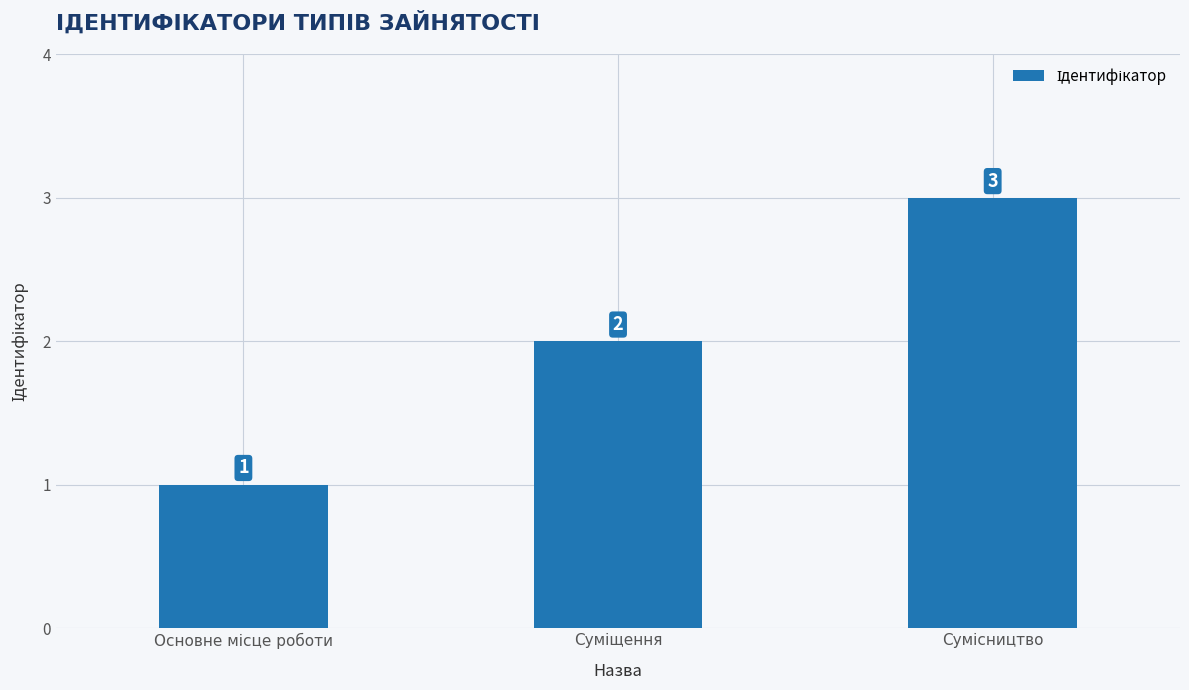

What is the greatest value displayed?

3